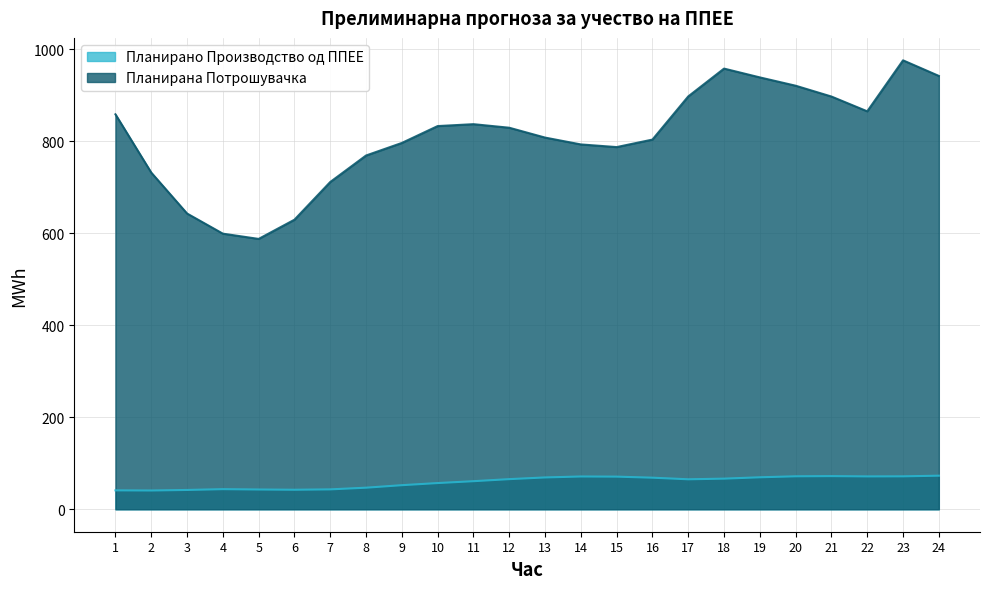

Rank the series at 22 from highest to lowest value.

Планирана Потрошувачка, Планирано Производство од ППЕЕ